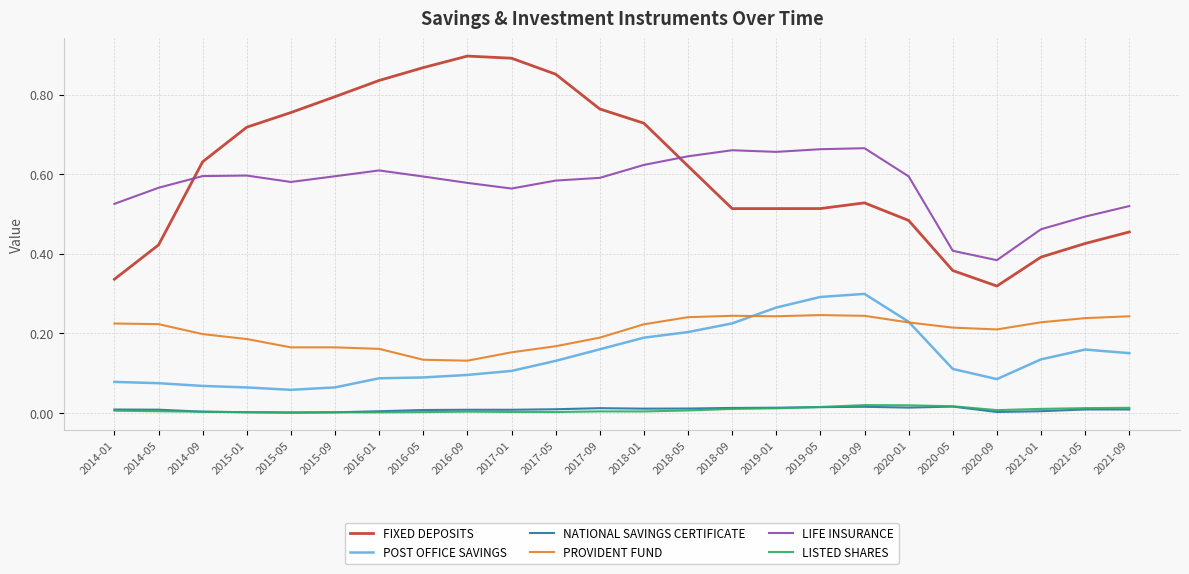

True or false: FIXED DEPOSITS has a value of 0.9 at 2017-01.

True